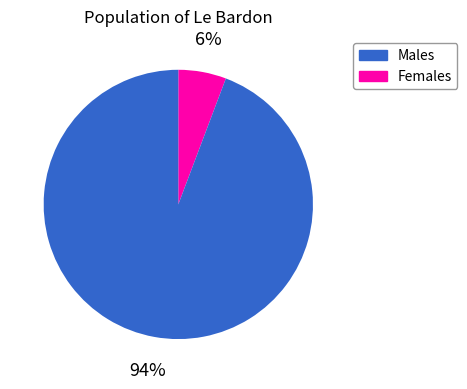

To the nearest percent, what is the average slice percentage?

50%